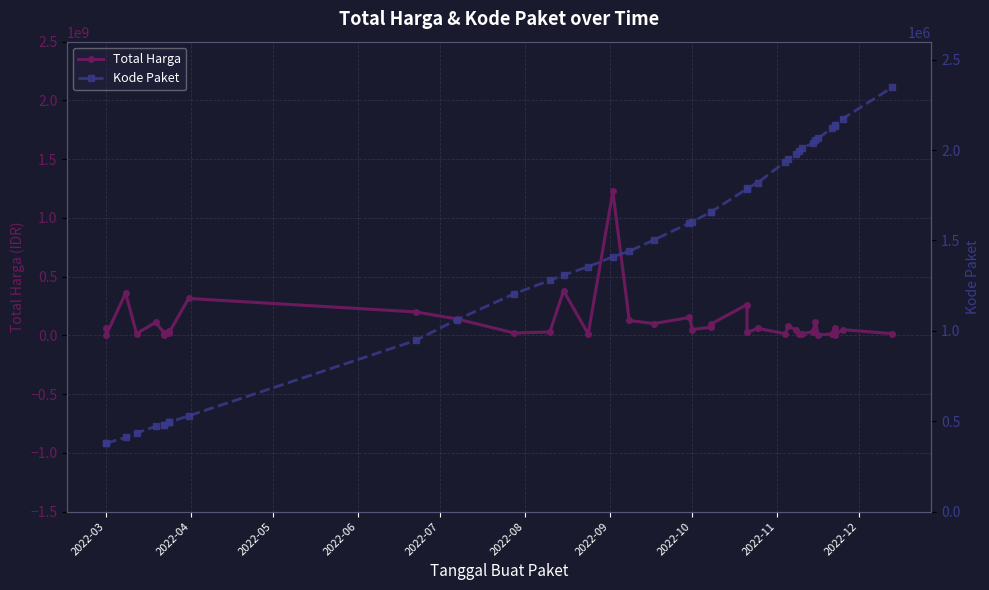

How many interior local peaks does the Total Harga series have?

13